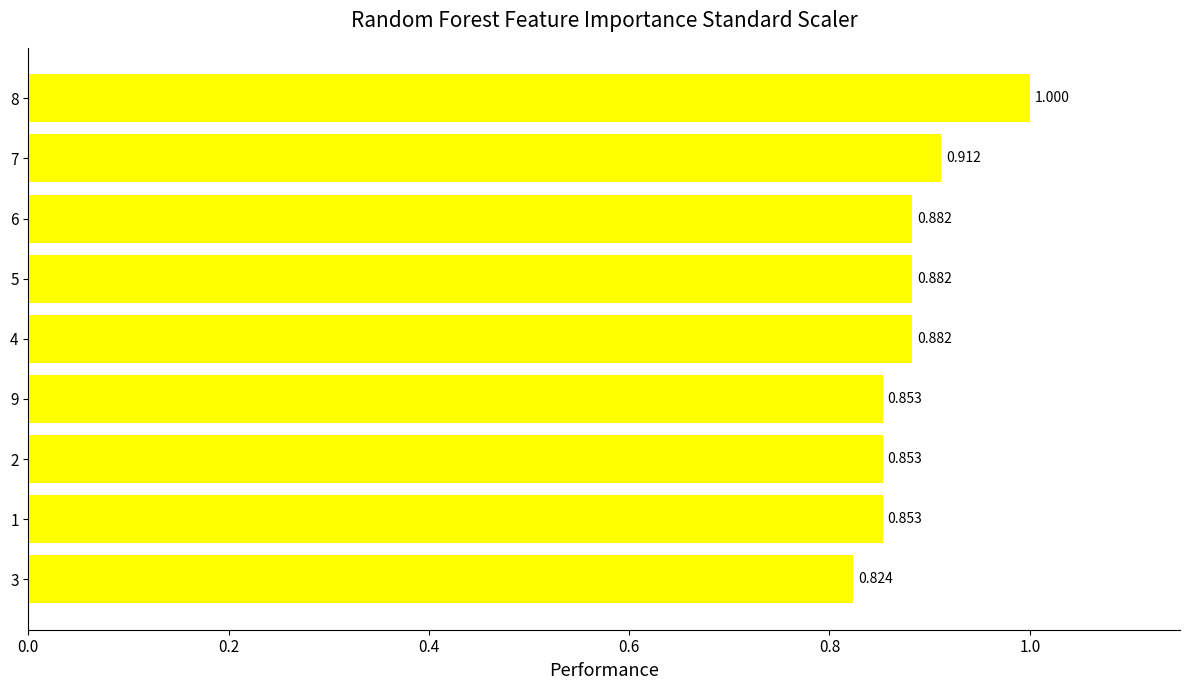

Which label corresponds to the smallest value in the chart?

3